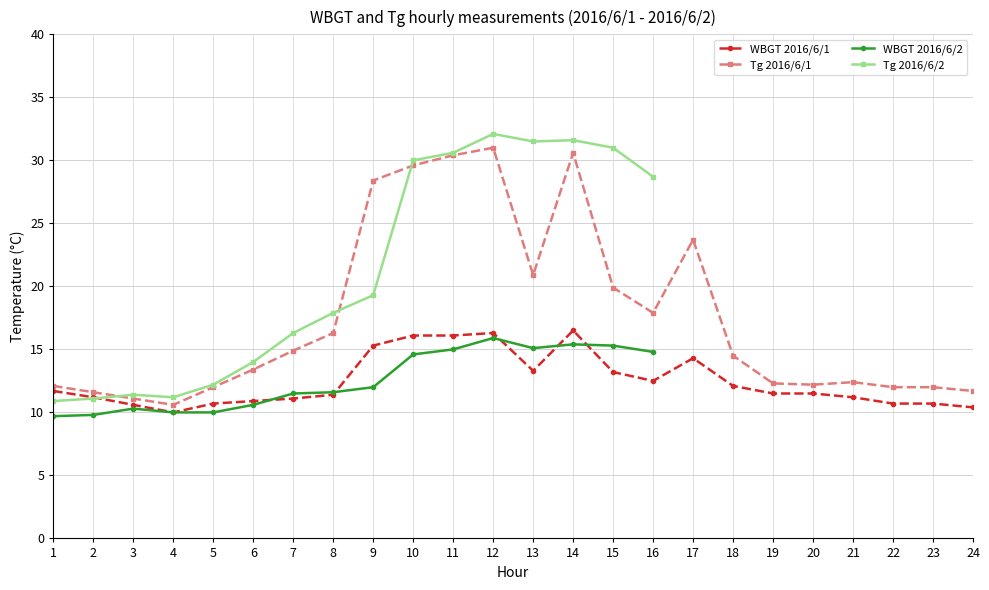

What is the highest value of the Tg 2016/6/1 series?

31.0